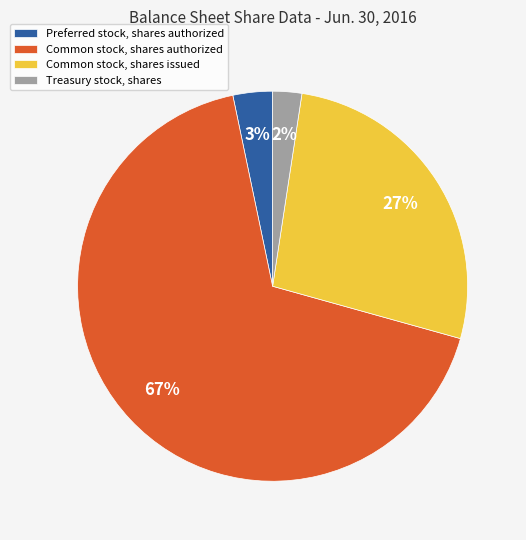

Rank the categories by value from lowest to highest.

Treasury stock, shares, Preferred stock, shares authorized, Common stock, shares issued, Common stock, shares authorized